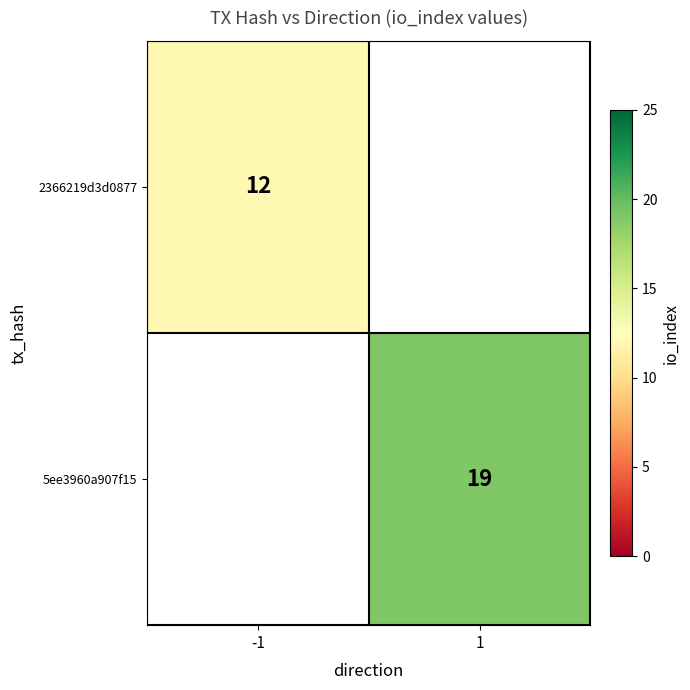

The value of 2366219d3d0877 at -1 is 3. True or false?

False